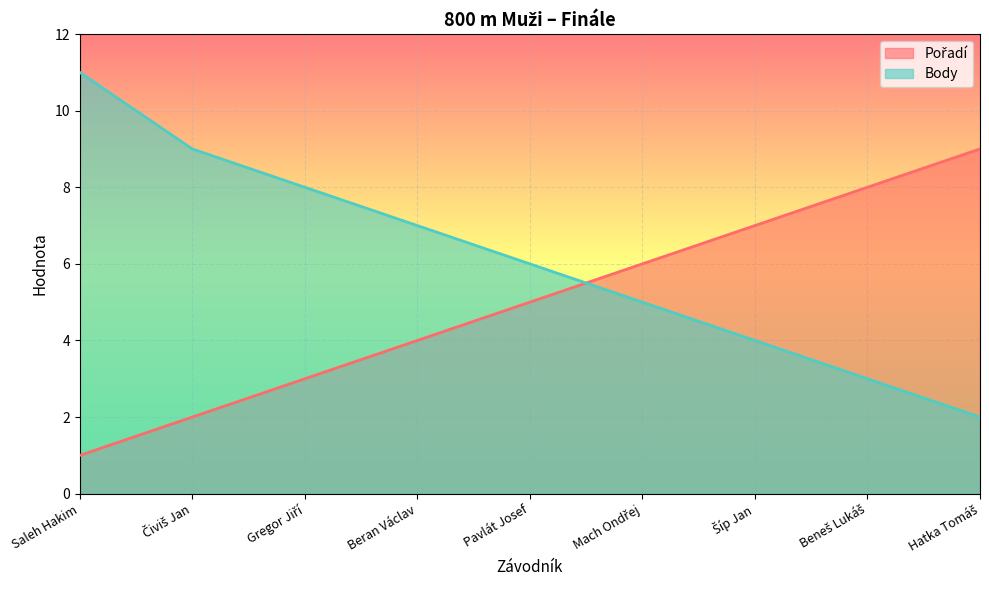

What is the label of the 4th point from the left?

Beran Václav